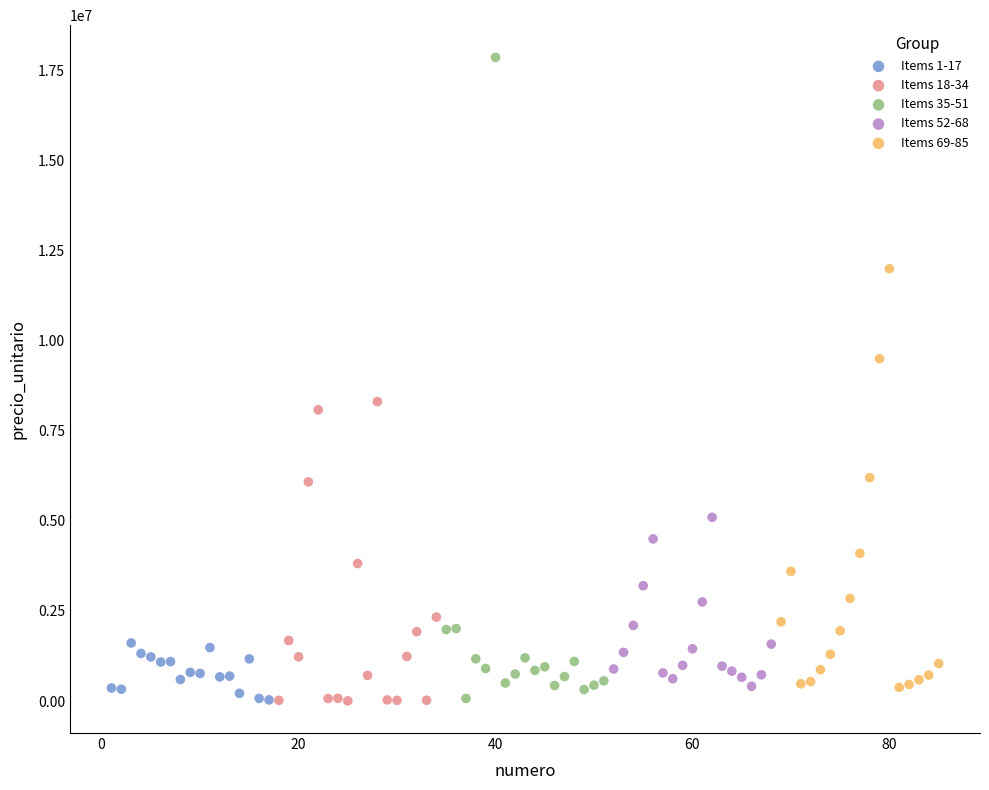

Which series contains the highest Y value?

Items 35-51